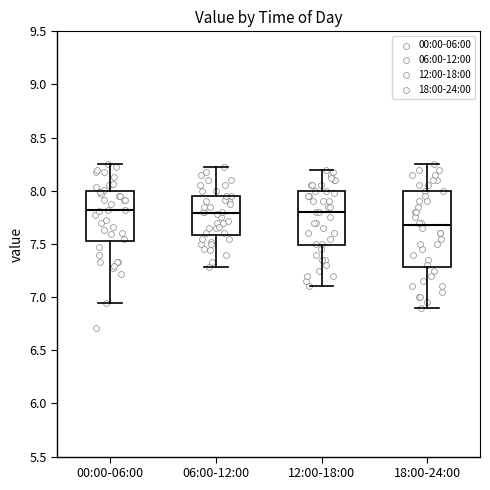

Where does the median line of the box for 00:00-06:00 sit on the y-axis? The values are not printed on the chart, so give them approximately, as read against the axis.

7.80